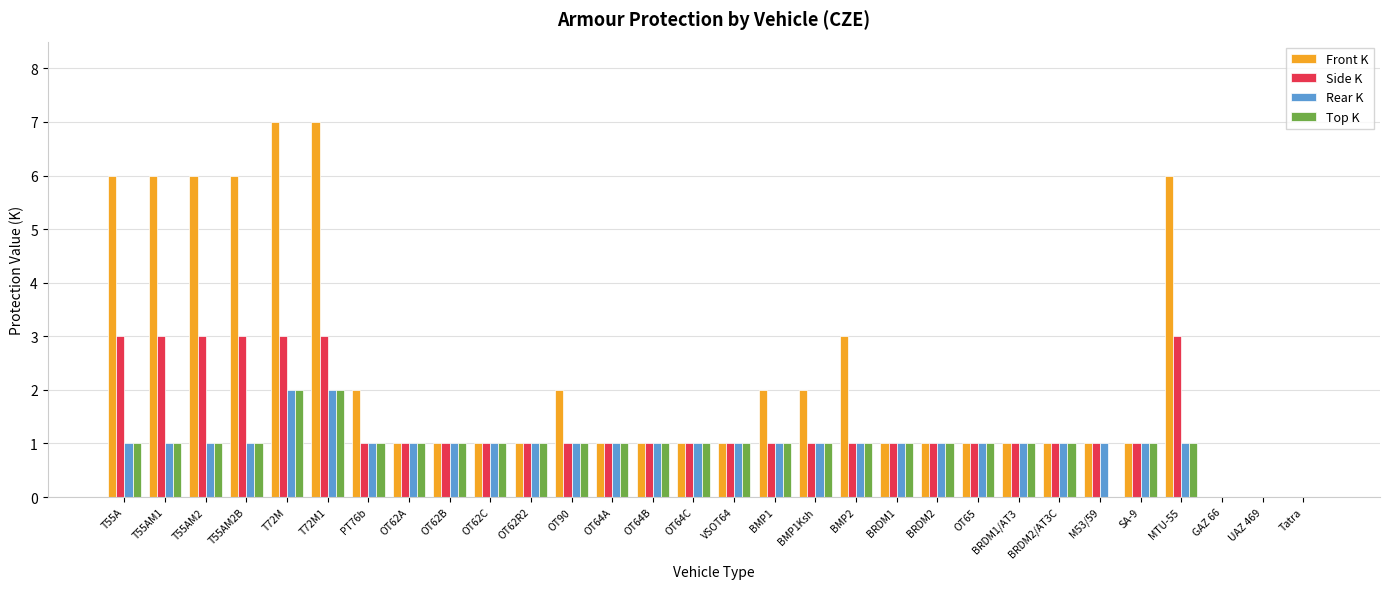

What is the total value across all series at M53/59?

3